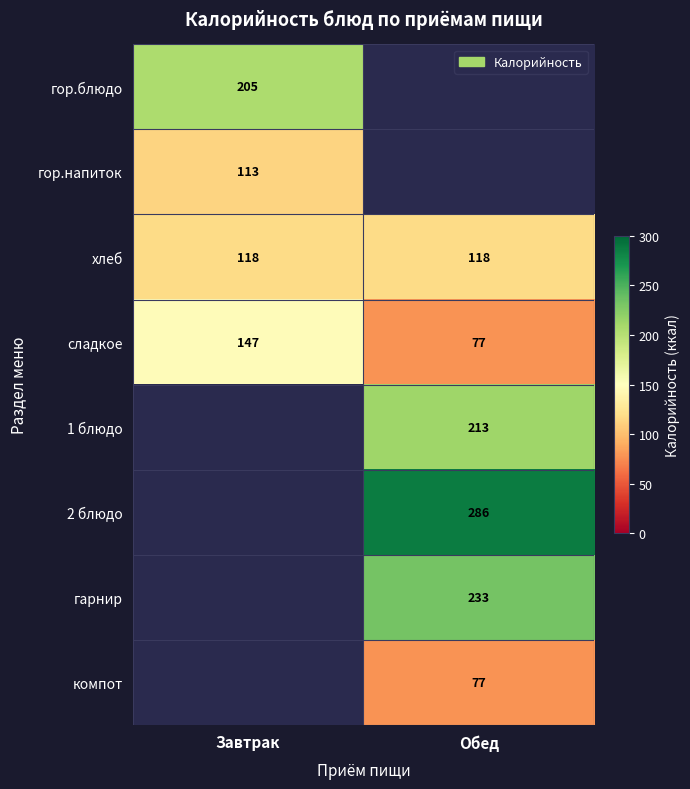

Is the value of гор.блюдо at Завтрак greater than the value of 2 блюдо at Обед?

No